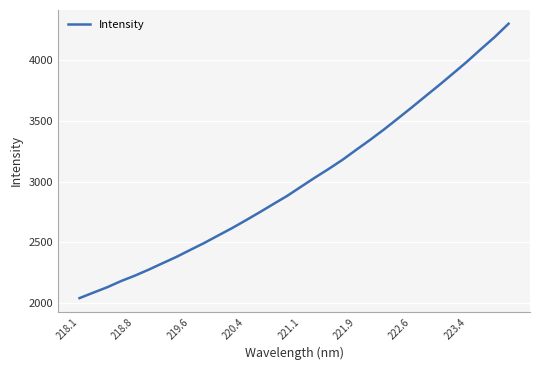

What is the minimum value shown in the chart?

2041.5